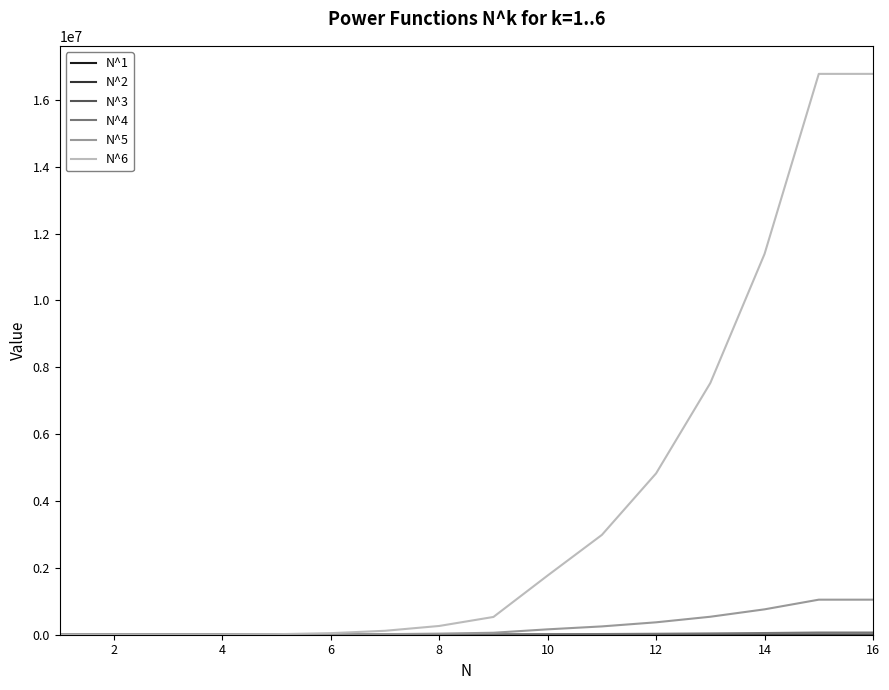

What is the greatest value displayed?

16777216